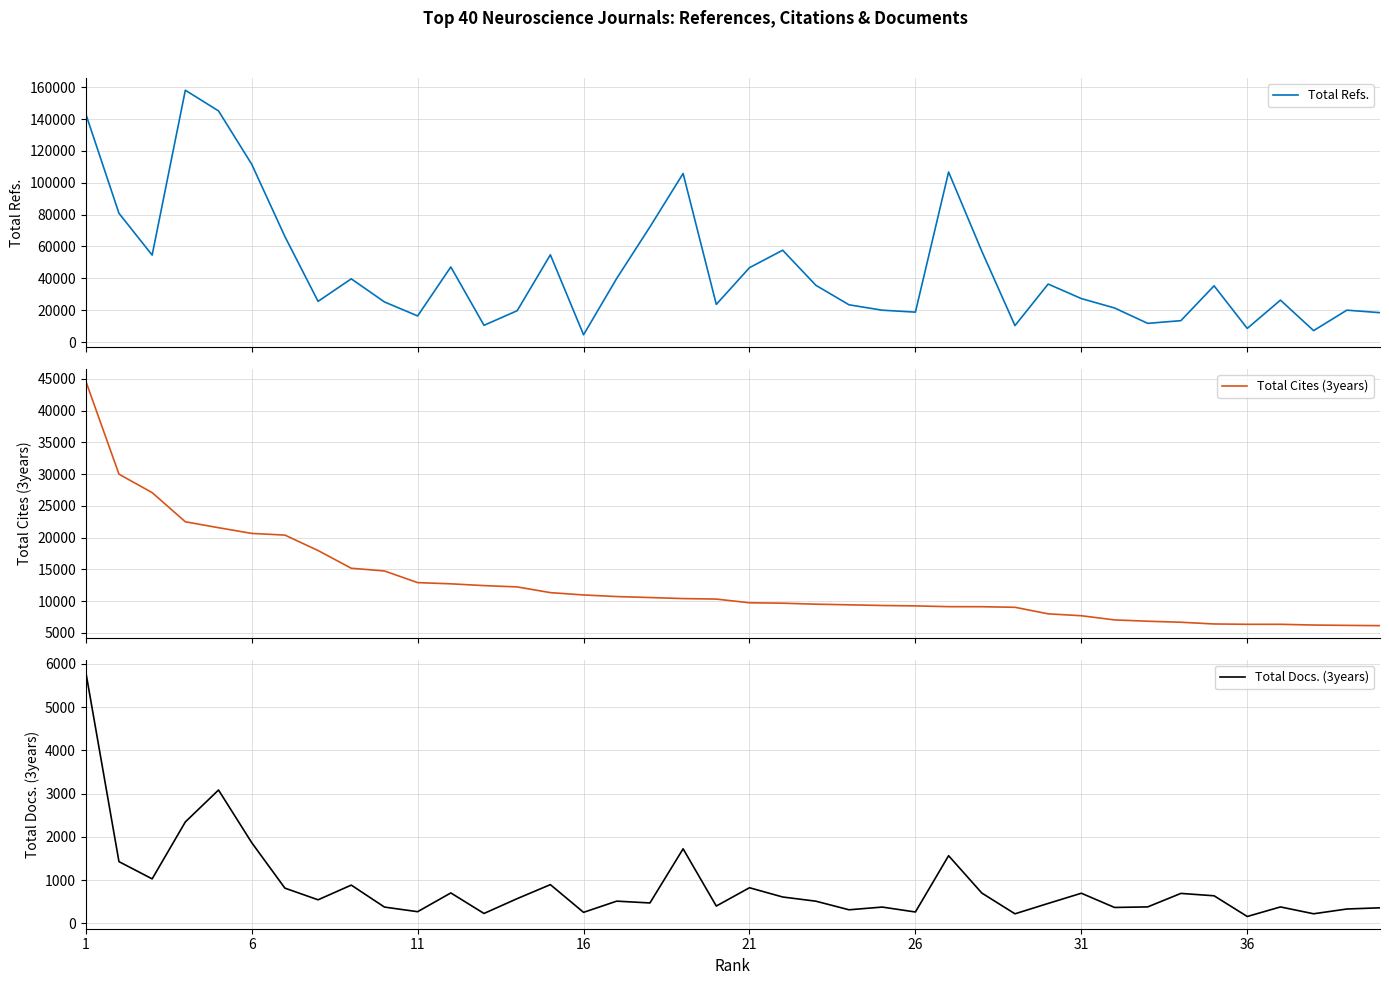

What is the minimum value for Total Refs.?

4532